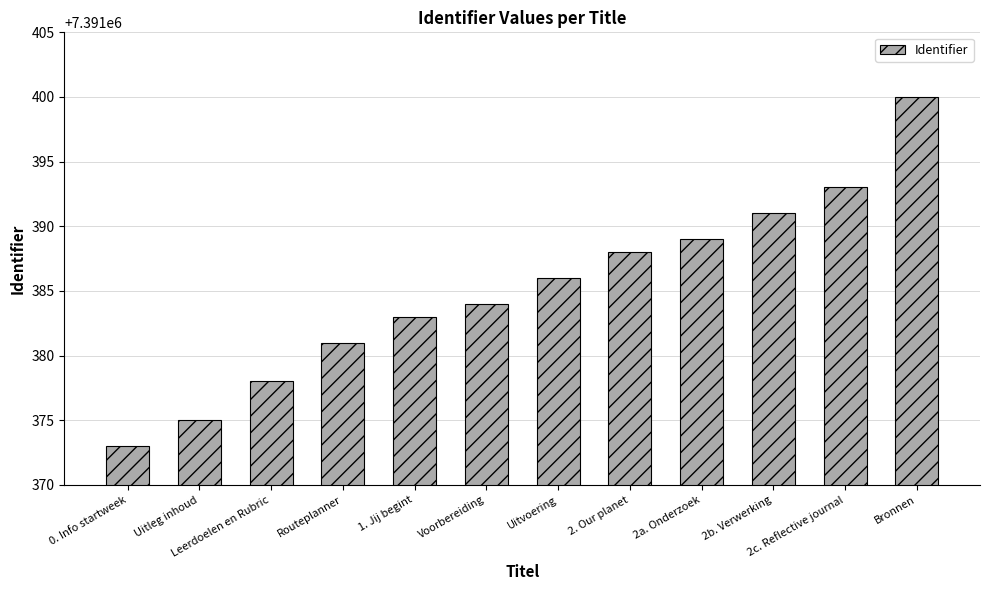

What position from the left is Uitleg inhoud?

2